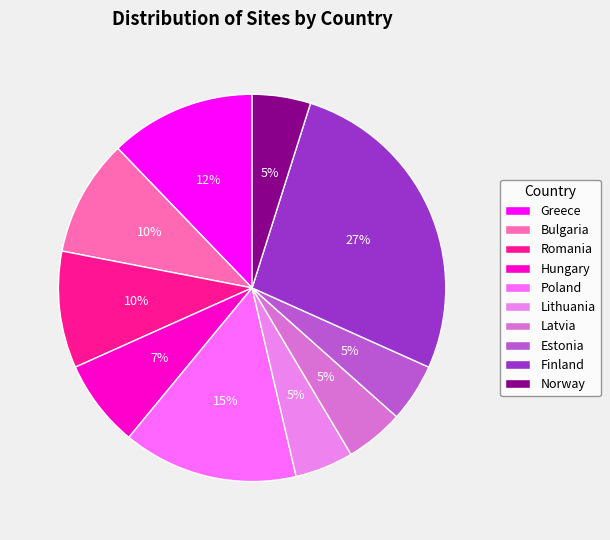

Does Poland represent more than half of the total?

No